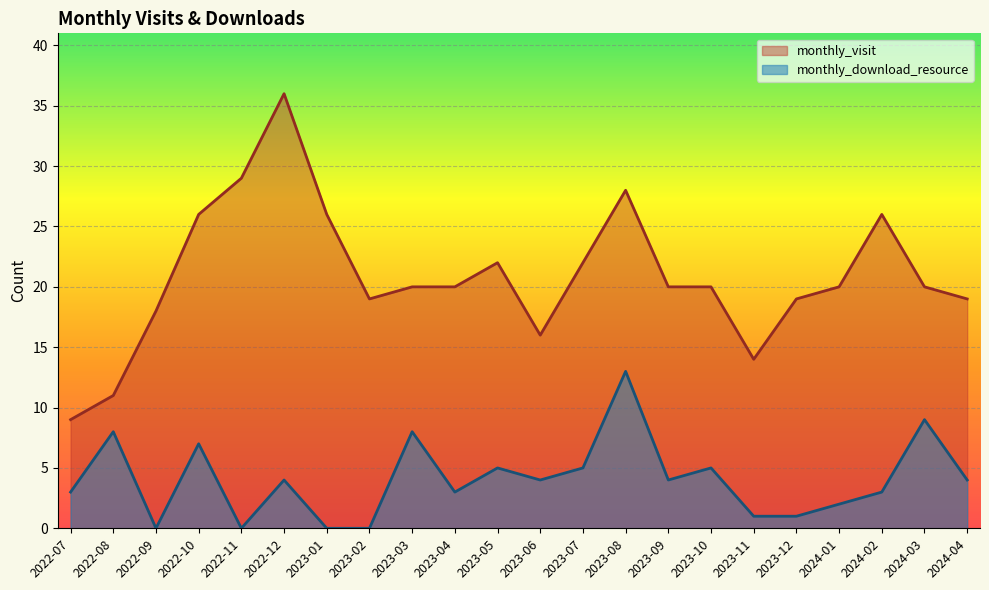

Rank the categories by monthly_visit value from highest to lowest.

2022-12, 2022-11, 2023-08, 2022-10, 2023-01, 2024-02, 2023-05, 2023-07, 2023-03, 2023-04, 2023-09, 2023-10, 2024-01, 2024-03, 2023-02, 2023-12, 2024-04, 2022-09, 2023-06, 2023-11, 2022-08, 2022-07